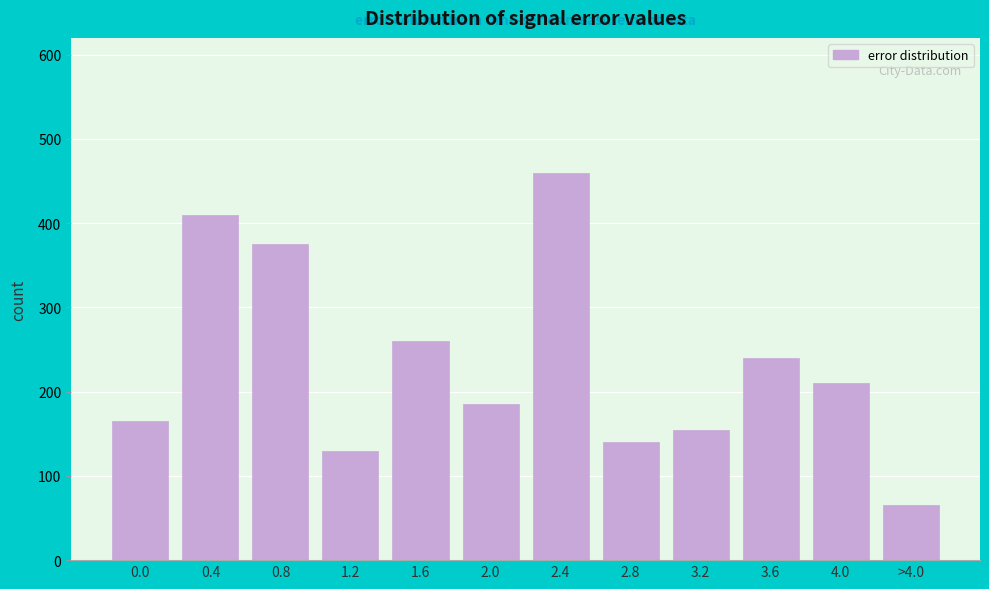

Reading left to right, extract all data points from this chart.

0.0=165	0.4=410	0.8=375	1.2=130	1.6=260	2.0=185	2.4=460	2.8=140	3.2=155	3.6=240	4.0=210	>4.0=65